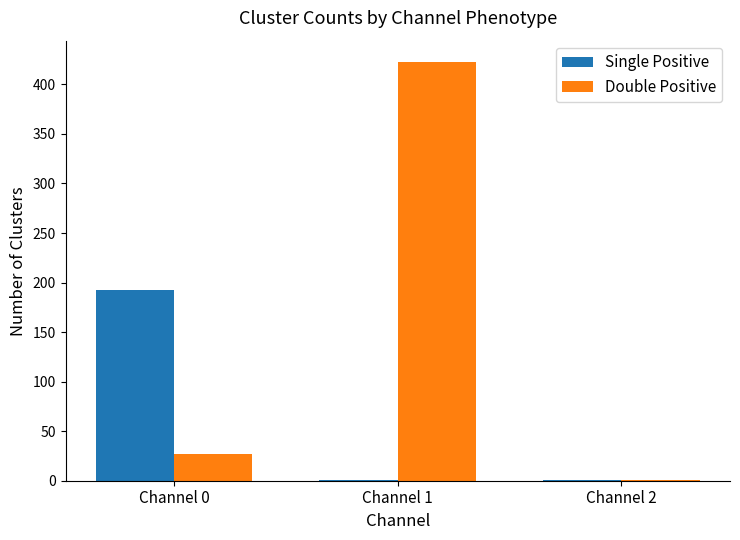

What is the sum of all Single Positive values?

195